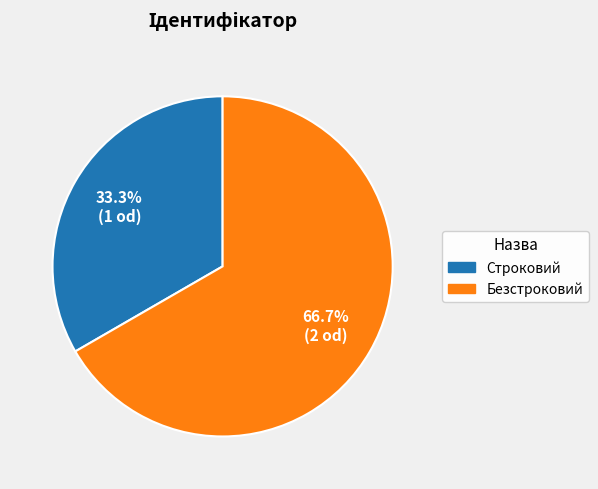

True or false: Безстроковий accounts for 67% of the total.

True